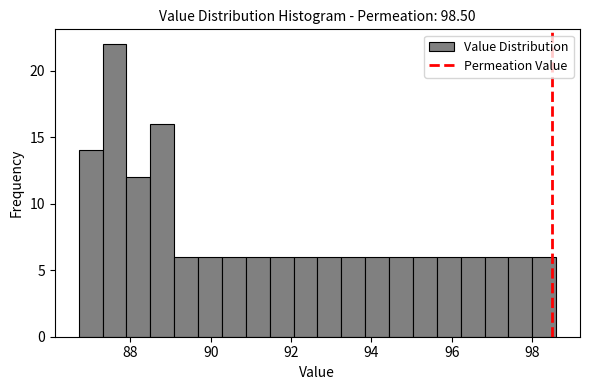

Around what value on the x-axis is the tallest bar? Give the approximate position of its centre, as read against the axis.

87.6